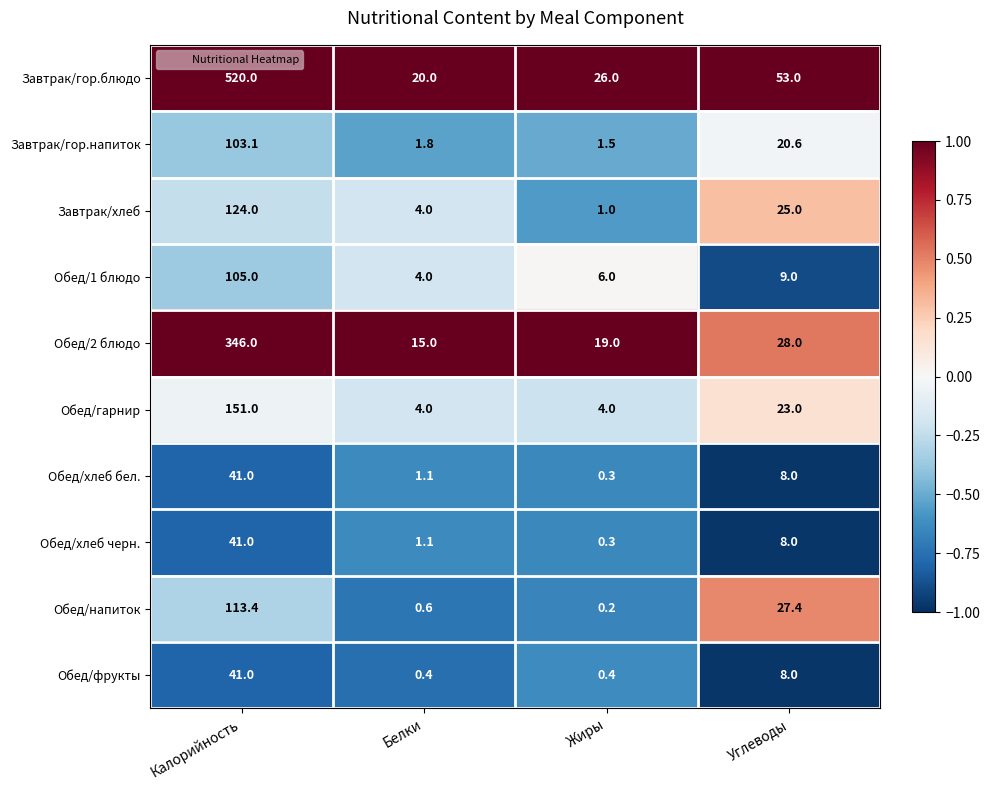

List the labels in order of Обед/хлеб черн. value, largest first.

Калорийность, Углеводы, Белки, Жиры